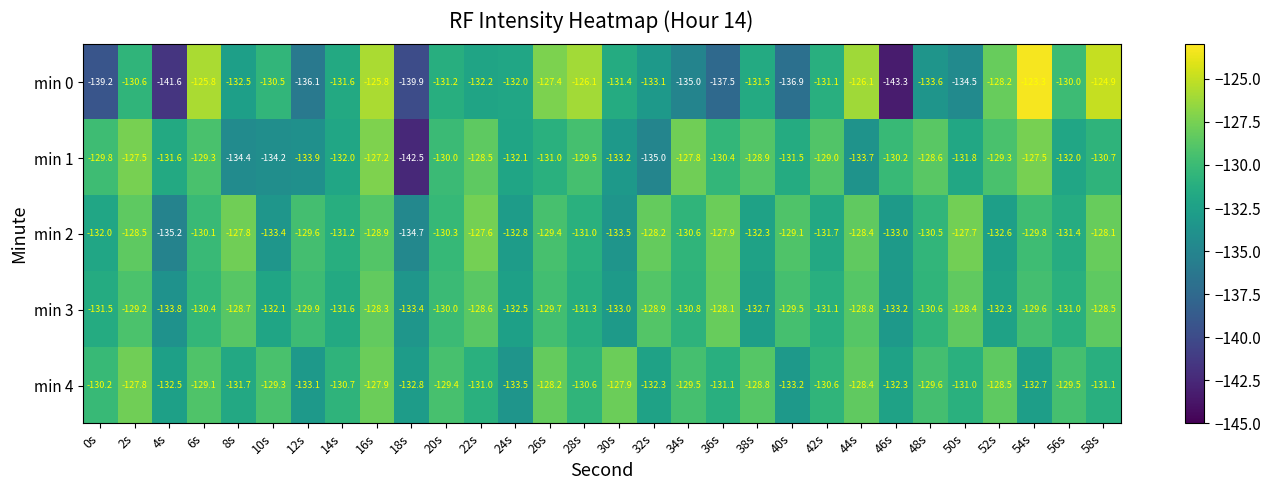

Which series has the largest range (max minus min)?

min 0